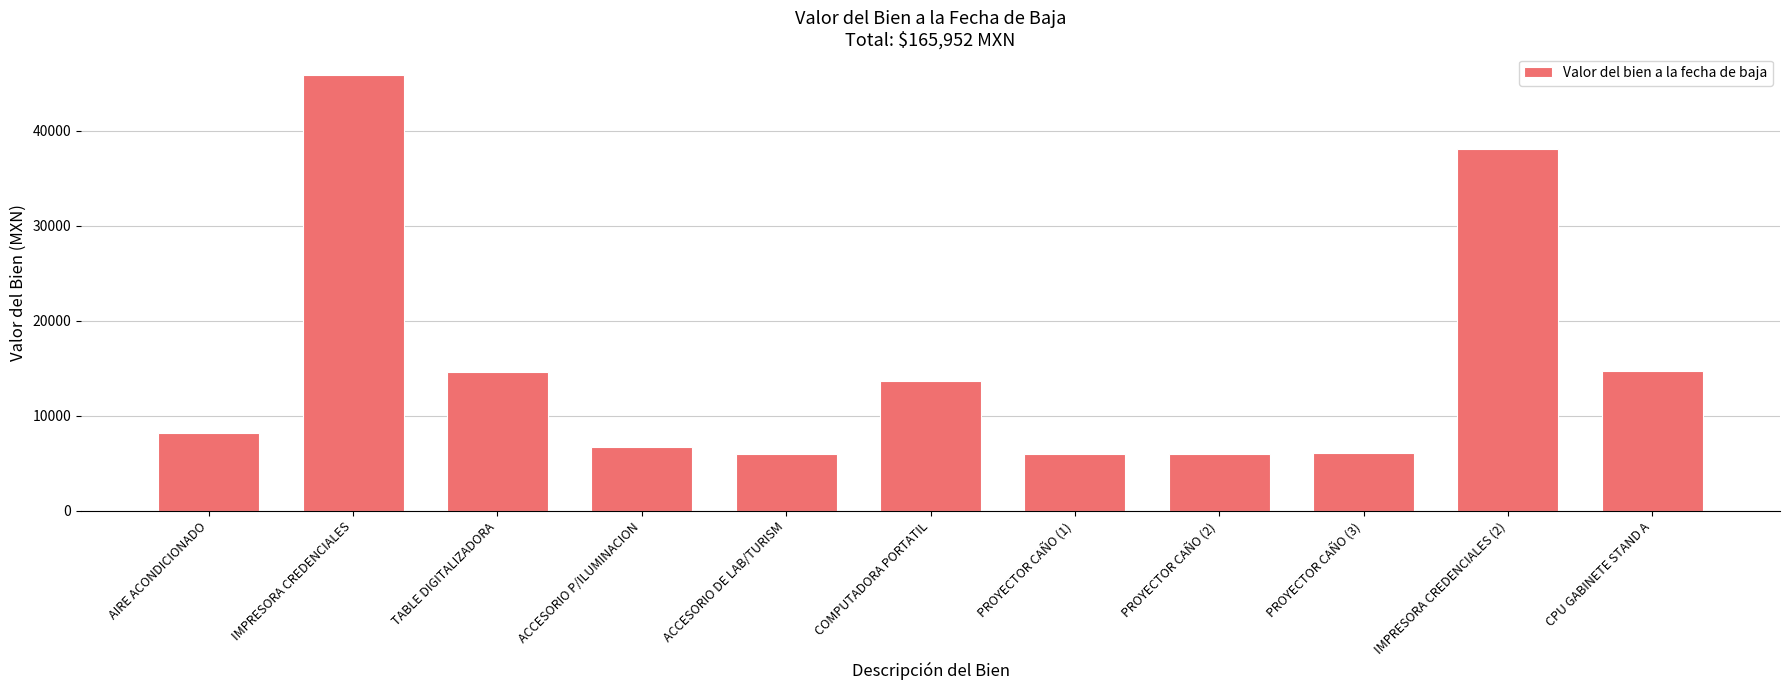

What is the sum of all values?

165952